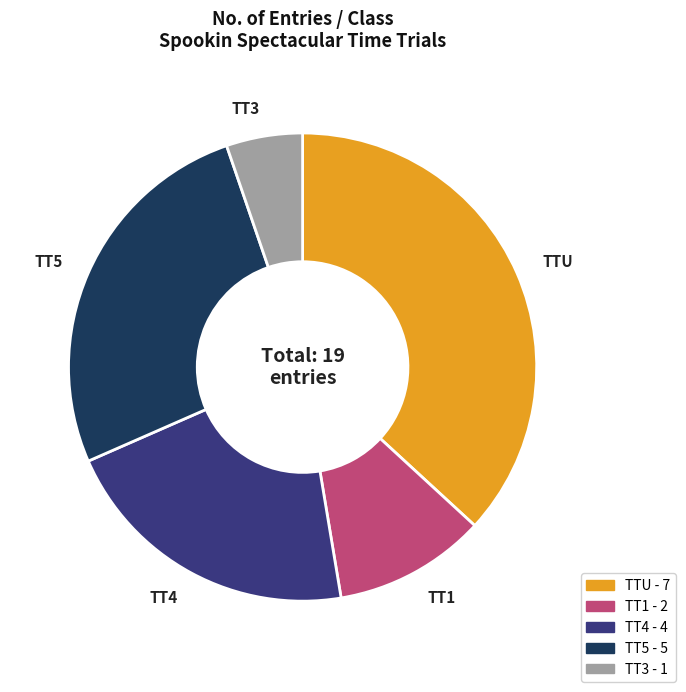

The TT4 slice represents 11% of the pie. True or false?

False